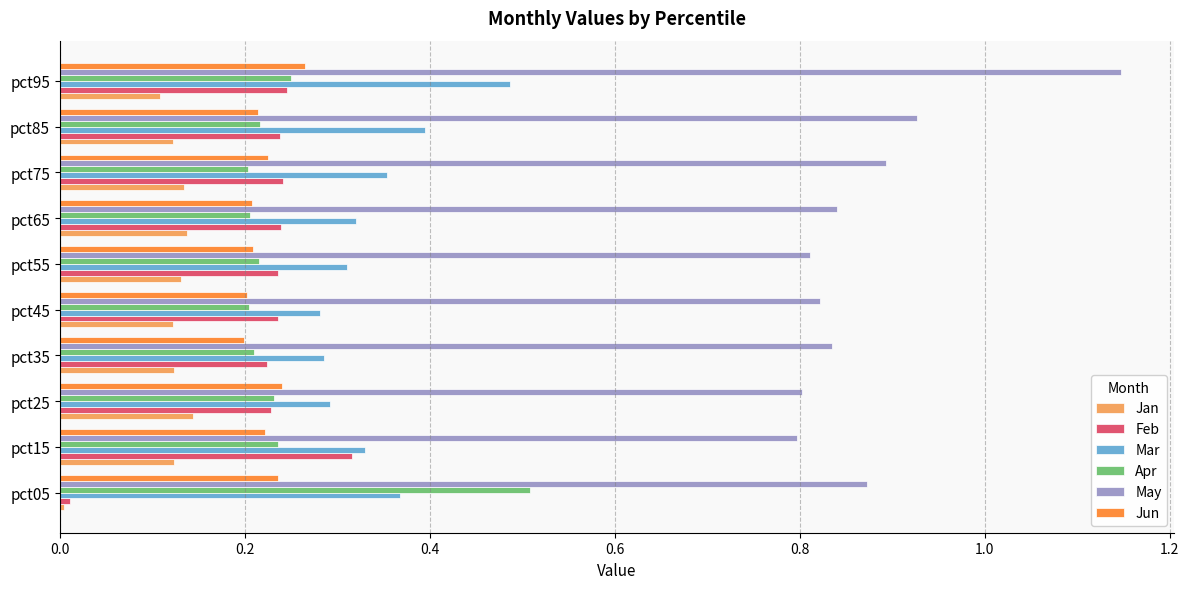

What is the sum of all Apr values?

2.5